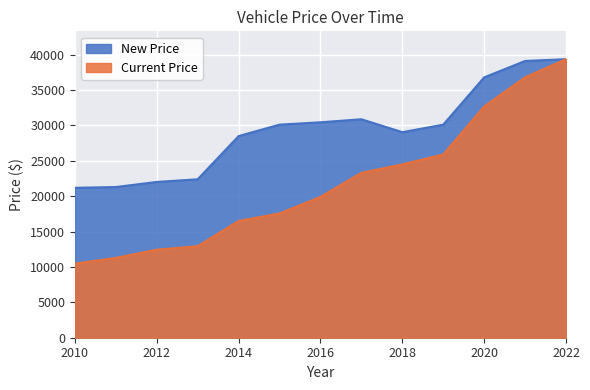

Count the number of data series in this chart.

2